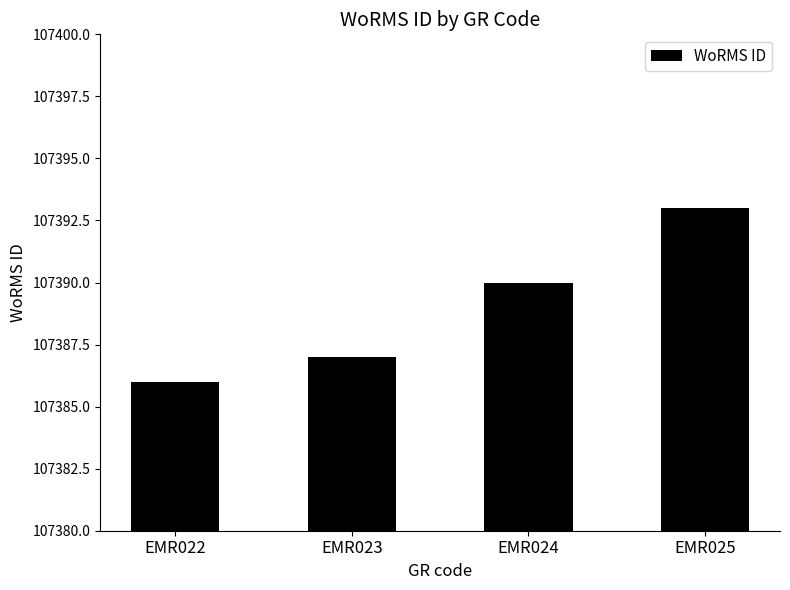

What is the maximum value shown in the chart?

107393